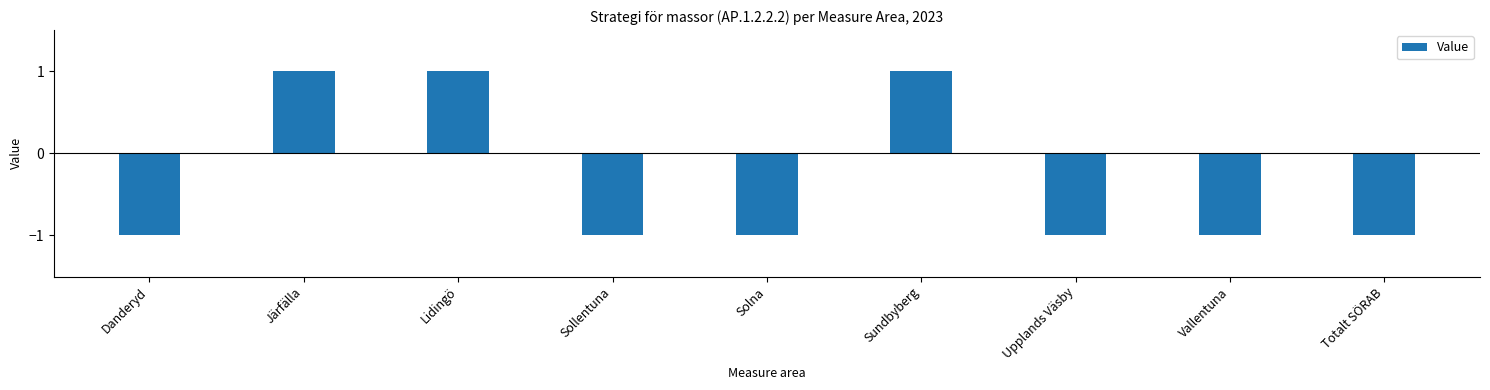

What position from the right is Järfälla?

8